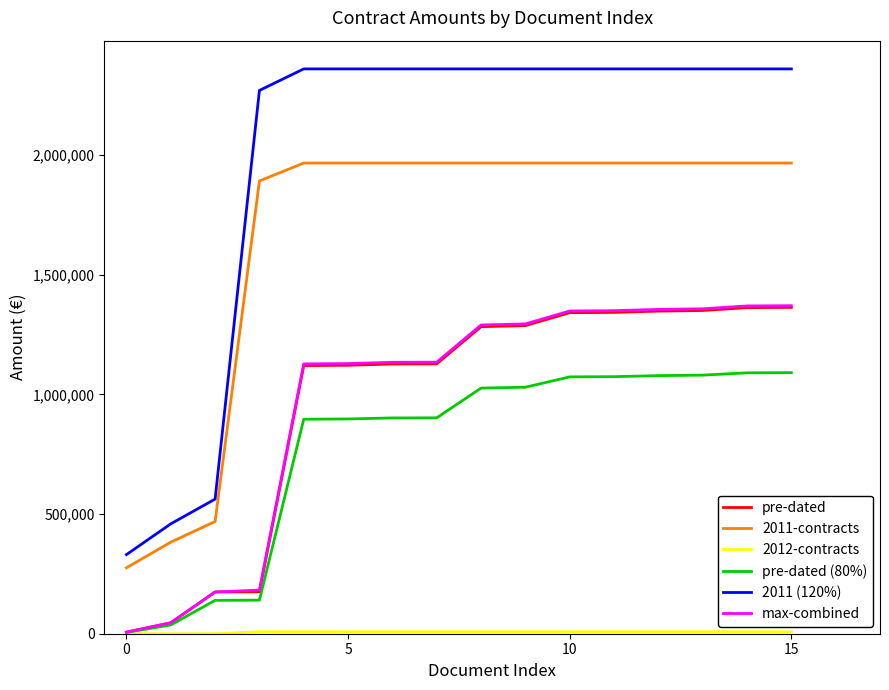

Which series has the largest range (max minus min)?

2011 (120%)